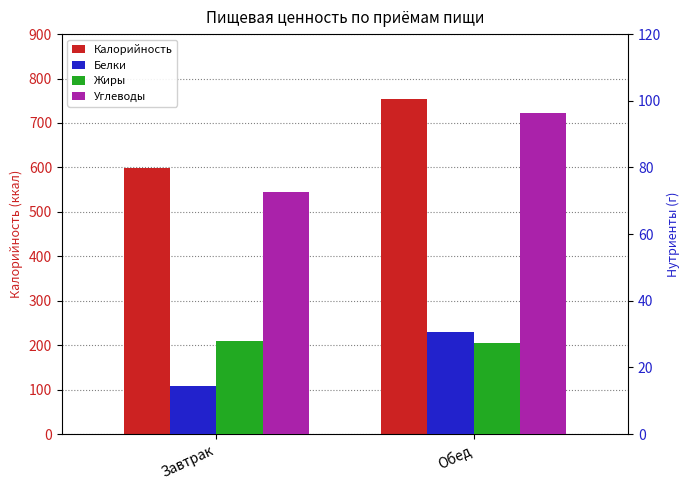

What is the greatest value displayed?

755.0